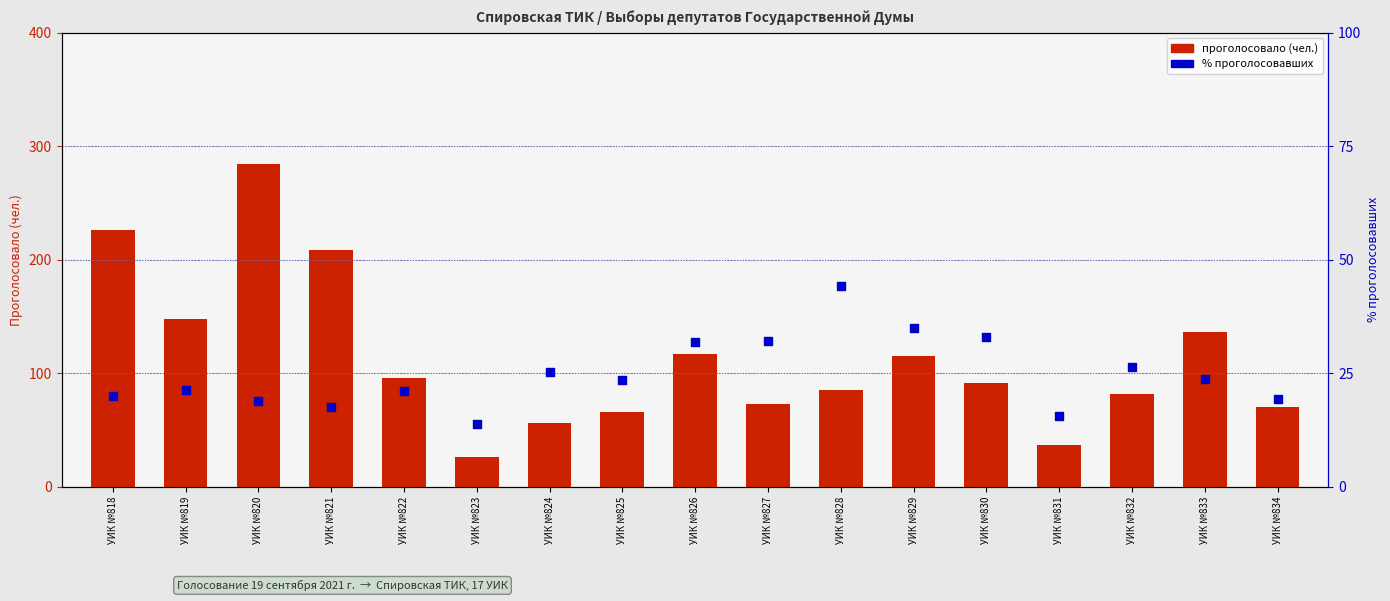

Which series contains the highest Y value?

Проголосовало (чел.)